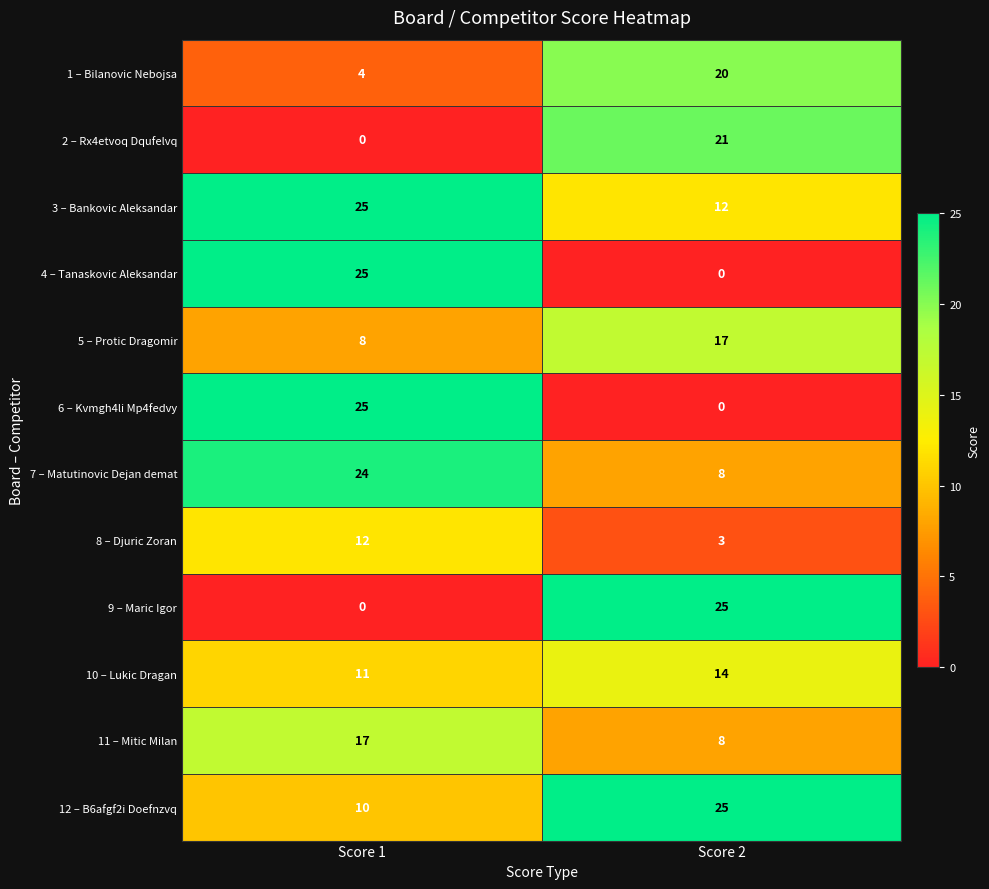

What is the highest value of the 6 – Kvmgh4li Mp4fedvy series?

25